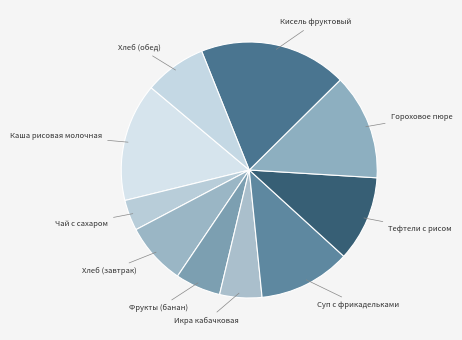

Which category has the smallest portion of the pie?

Чай с сахаром